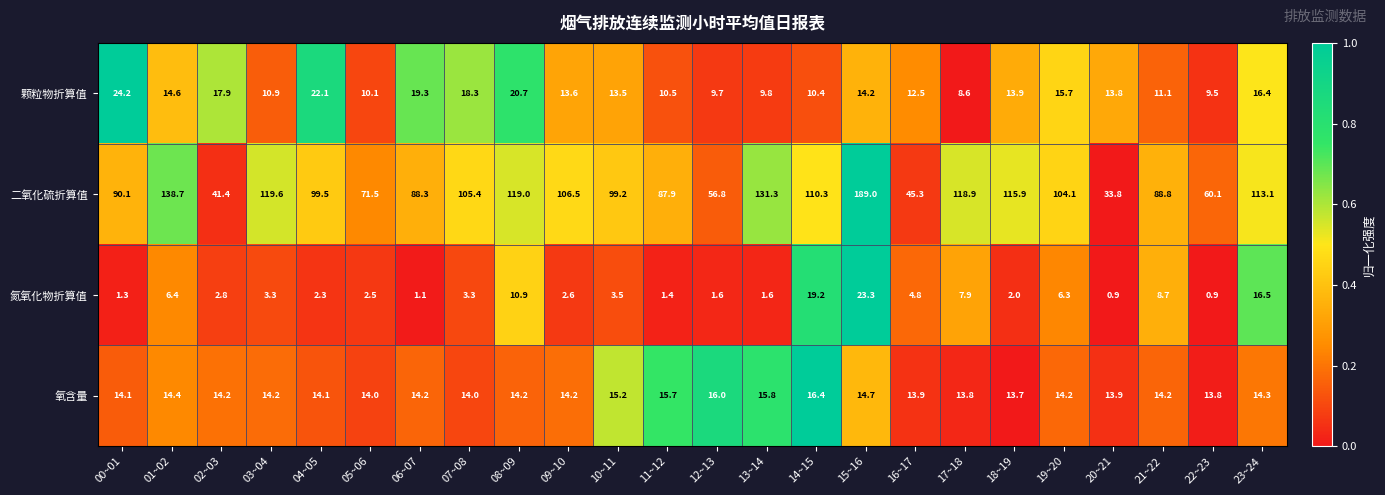

Which series has the largest range (max minus min)?

二氧化硫折算值